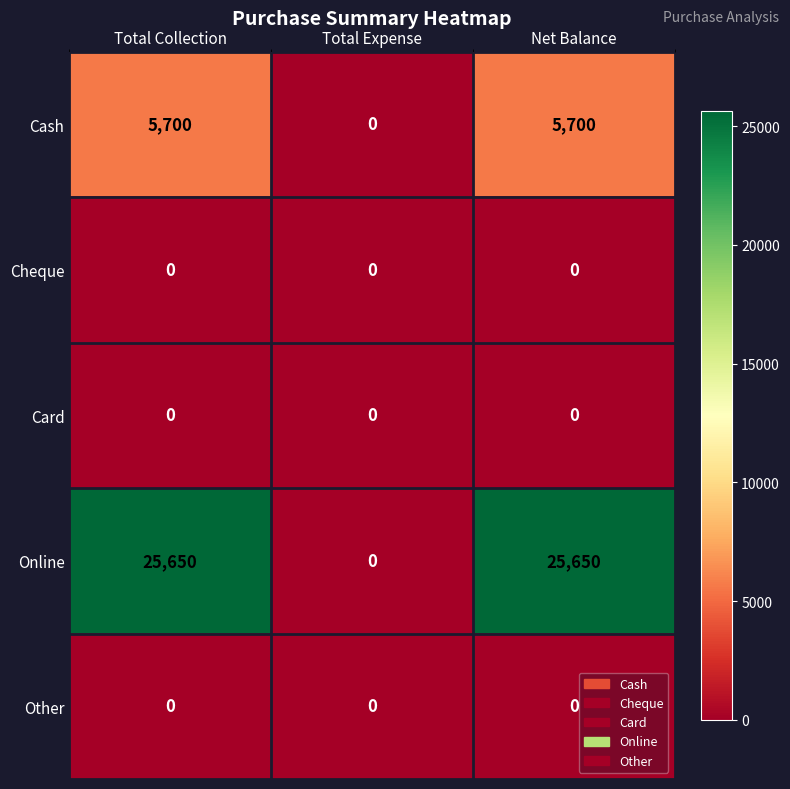

Which series has the largest range (max minus min)?

Online